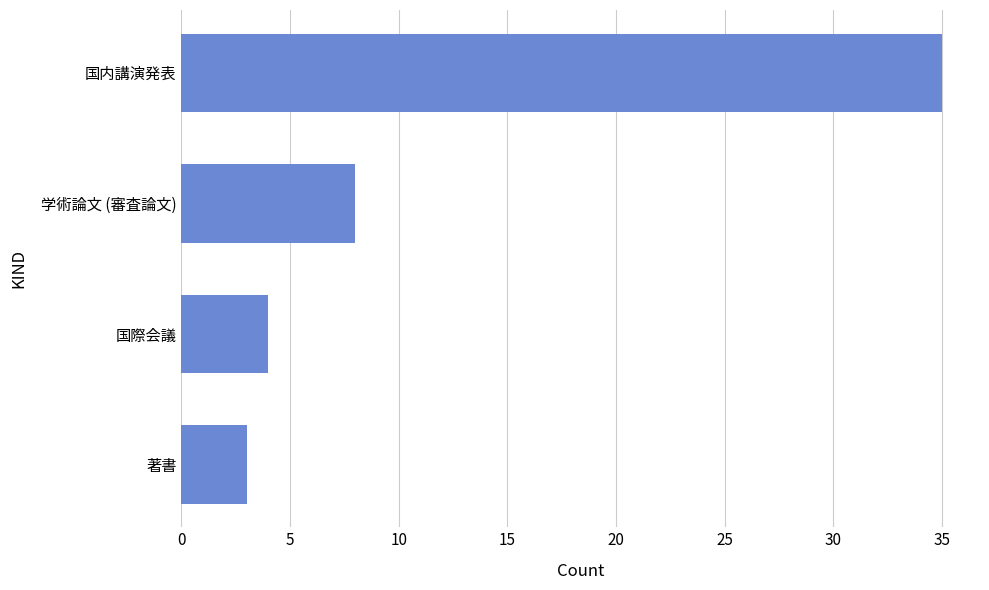

Rank the categories by value from highest to lowest.

国内講演発表, 学術論文 (審査論文), 国際会議, 著書